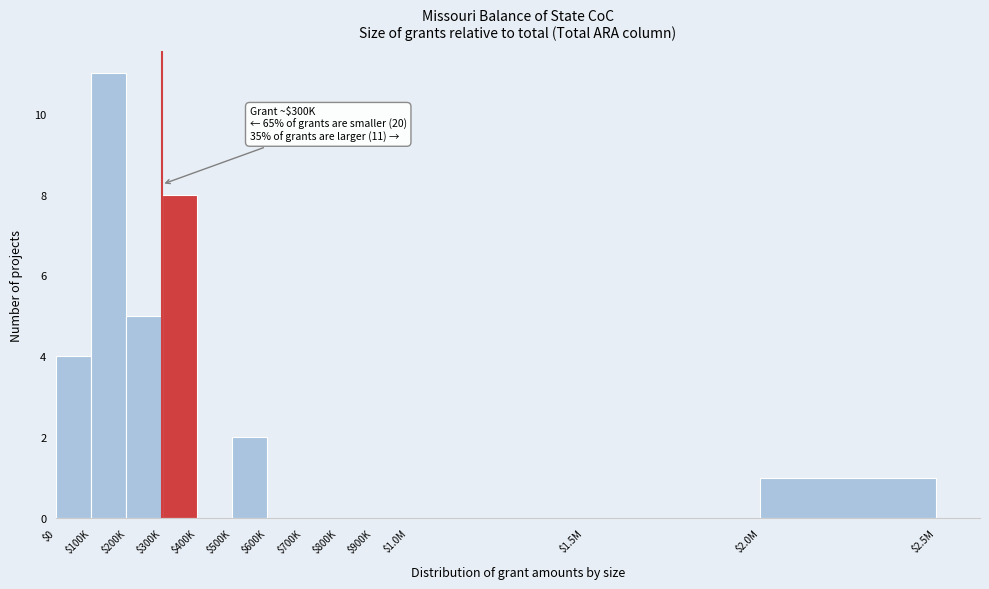

What is the maximum value shown in the chart?

11